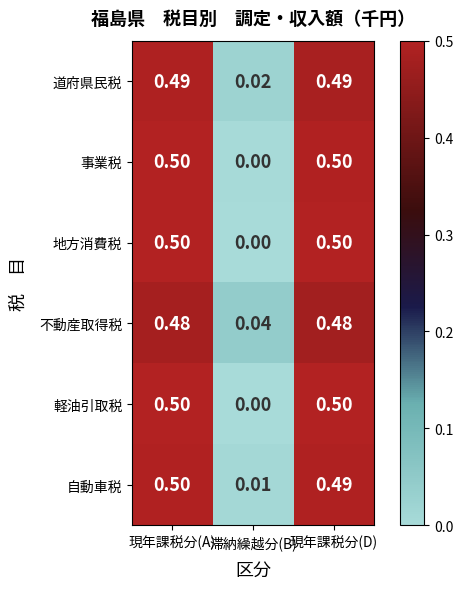

At which category is the sum across all series the highest?

現年課税分(A)